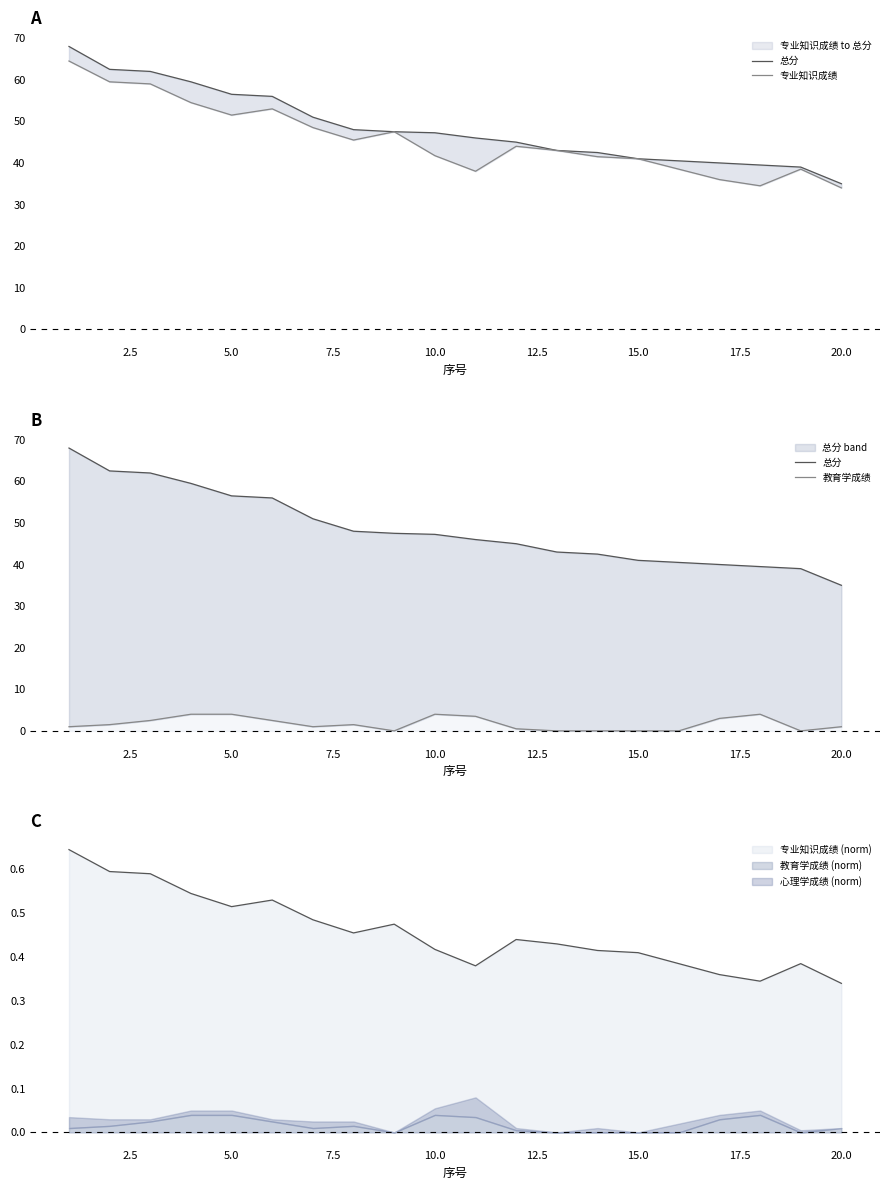

Is it true that 专业知识成绩 equals 96.6 at 0.0?

False